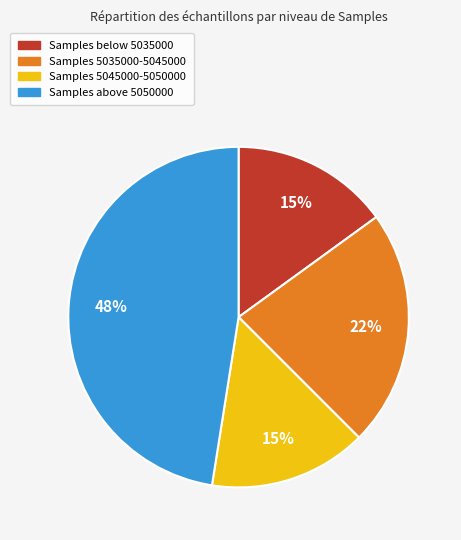

Does any single category account for the majority?

No